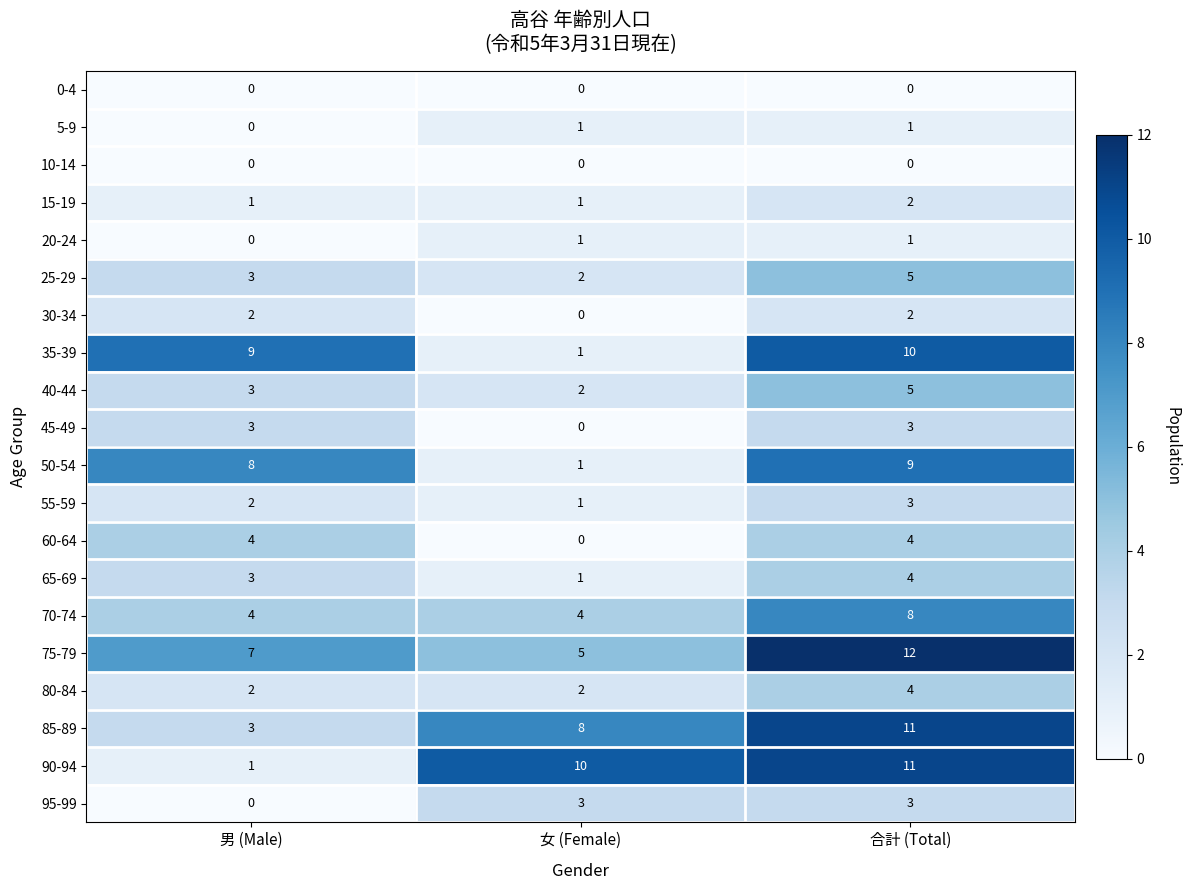

What is the total value across all series at 女 (Female)?

43